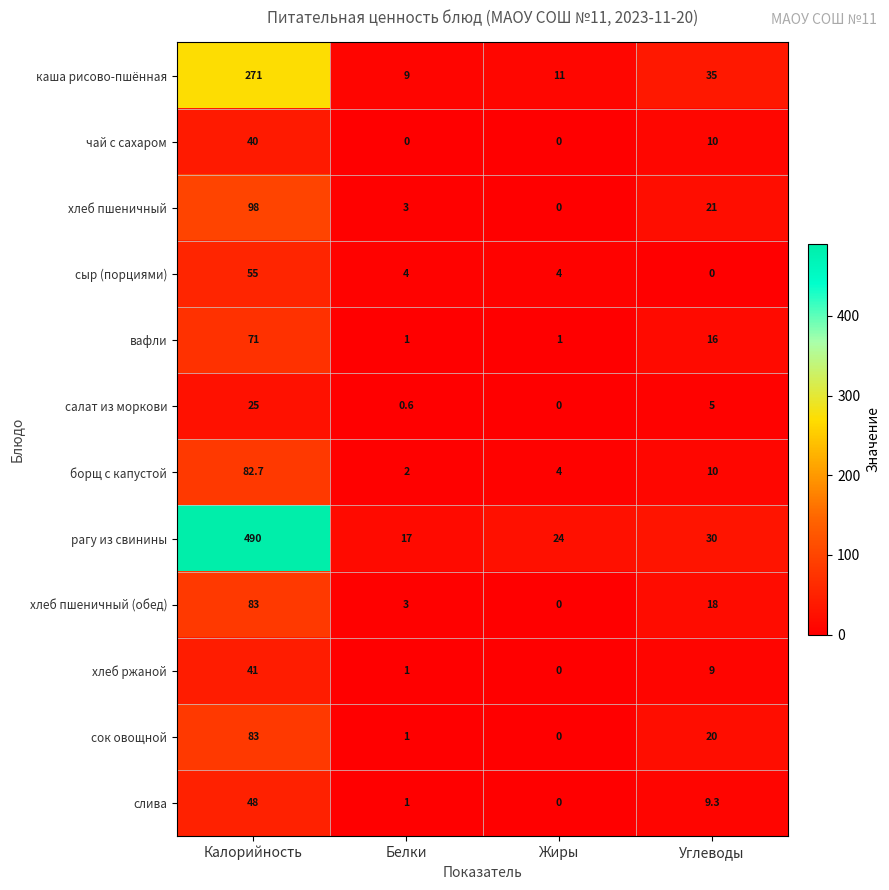

At which category is the sum across all series the highest?

Калорийность